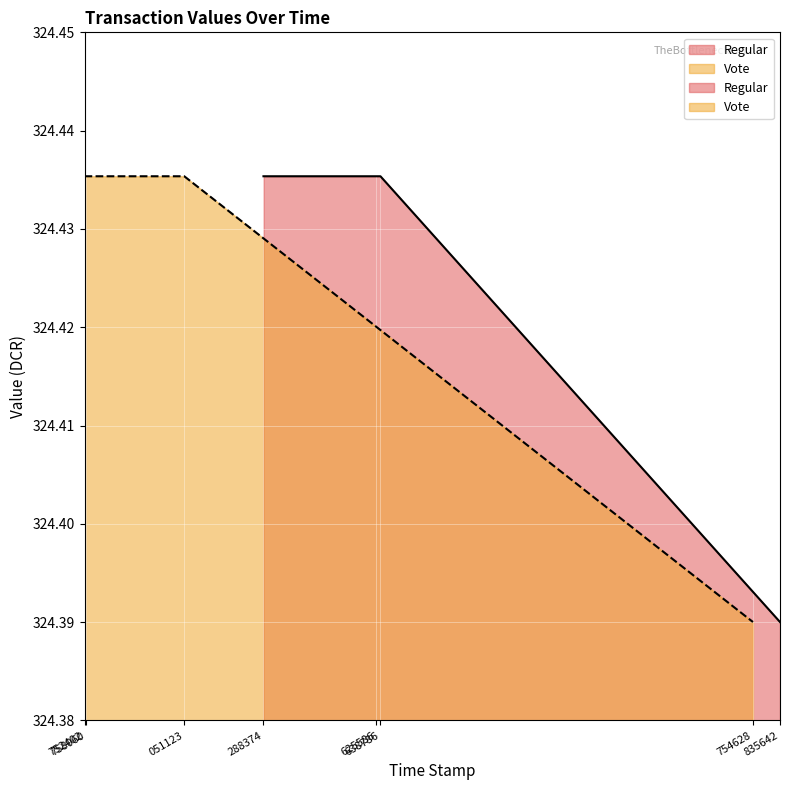

The value of Vote at 1568051123 is 324.4. True or false?

True